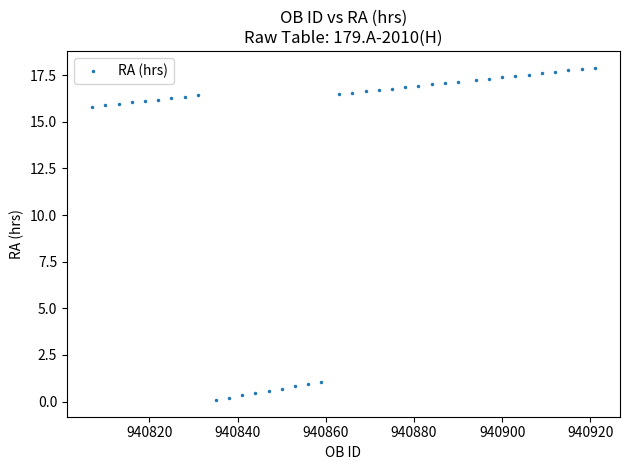

What is the range of Y values (max minus min)?

17.8